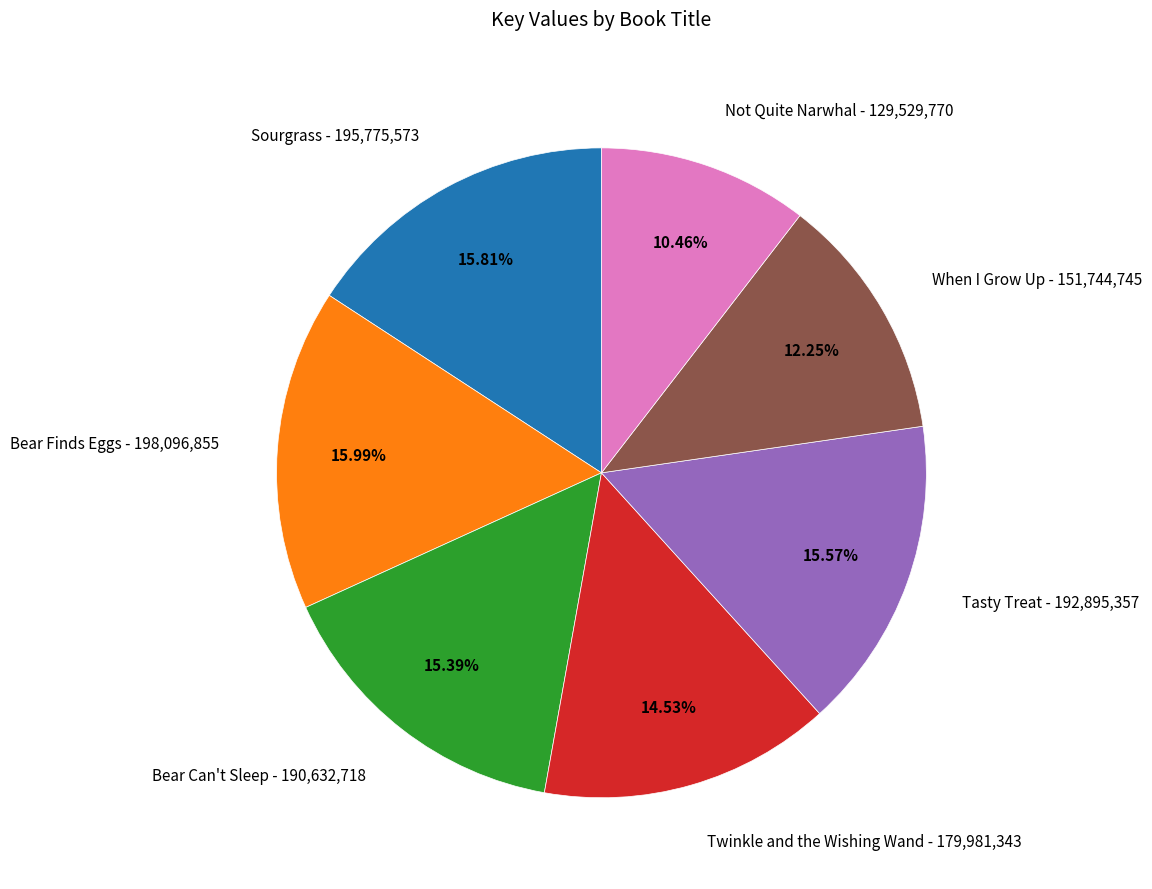

Does any single category account for the majority?

No